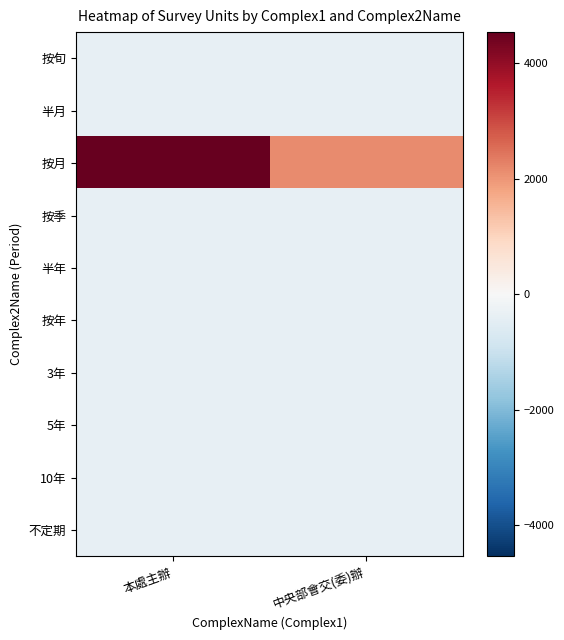

Reading left to right, extract all data points from this chart.

按旬: 本處主辦=-371.6	中央部會交(委)辦=-371.6
半月: 本處主辦=-371.6	中央部會交(委)辦=-371.6
按月: 本處主辦=4543.4	中央部會交(委)辦=2144.4
按季: 本處主辦=-371.6	中央部會交(委)辦=-371.6
半年: 本處主辦=-371.6	中央部會交(委)辦=-371.6
按年: 本處主辦=-371.6	中央部會交(委)辦=-371.6
3年: 本處主辦=-371.6	中央部會交(委)辦=-371.6
5年: 本處主辦=-371.6	中央部會交(委)辦=-371.6
10年: 本處主辦=-371.6	中央部會交(委)辦=-371.6
不定期: 本處主辦=-371.6	中央部會交(委)辦=-371.6